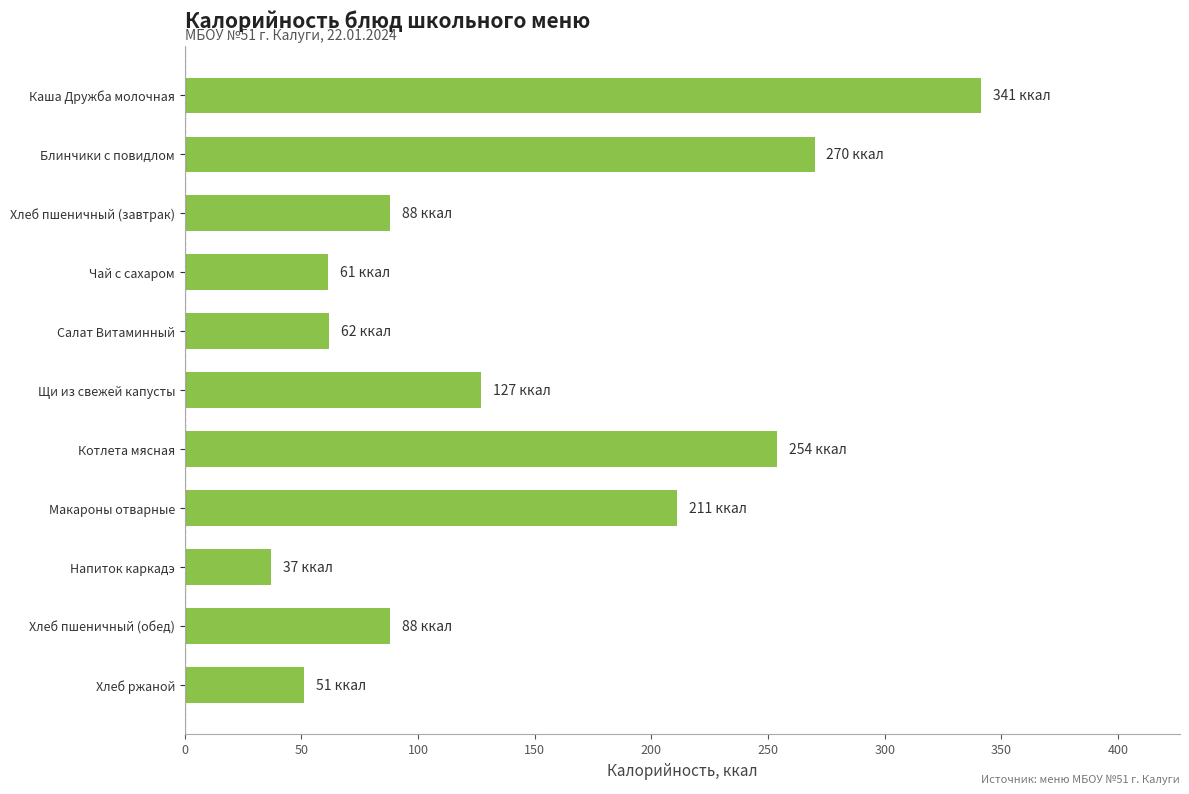

Is it true that the value at Каша Дружба молочная is 341.3?

True